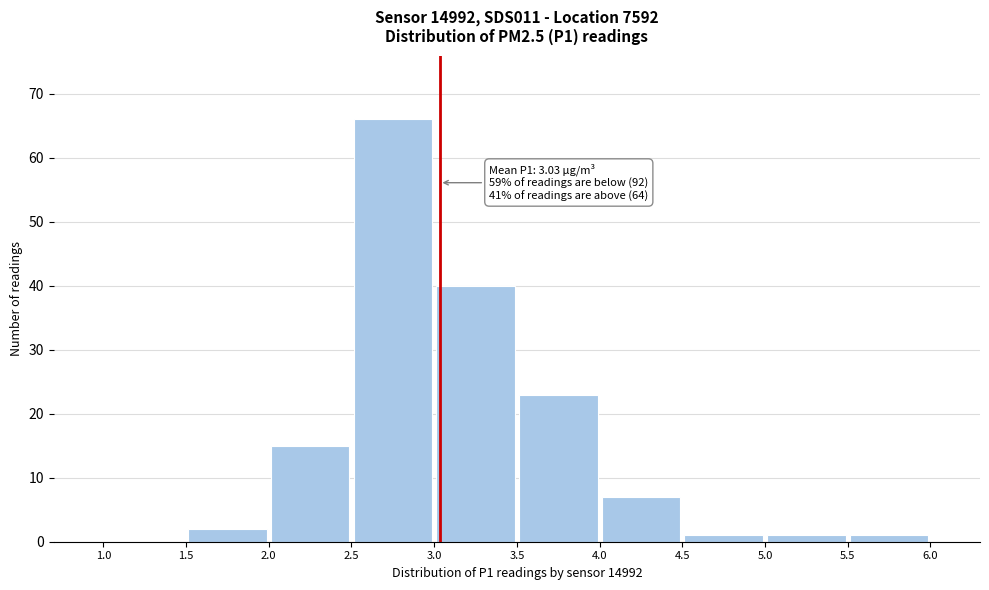

Which range on the x-axis has the tallest bar?

2.5 to 3.0